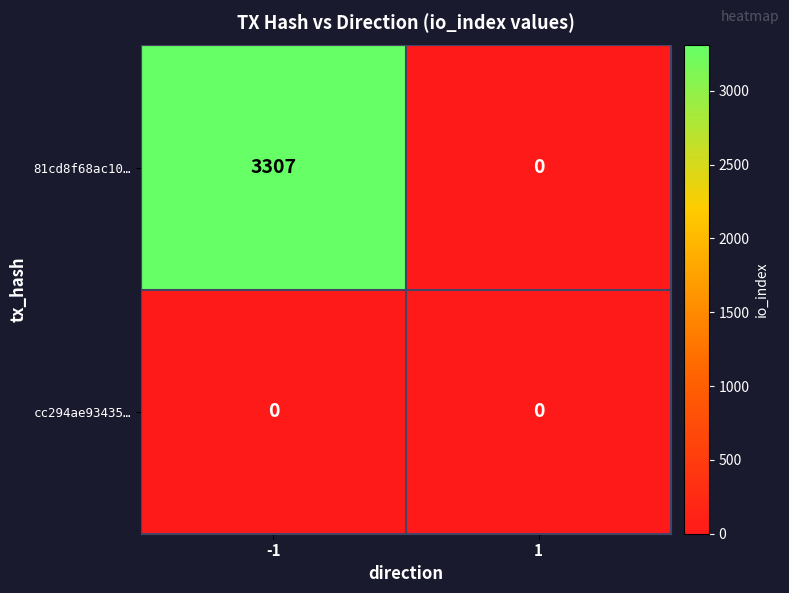

What is the maximum value shown in the chart?

3307